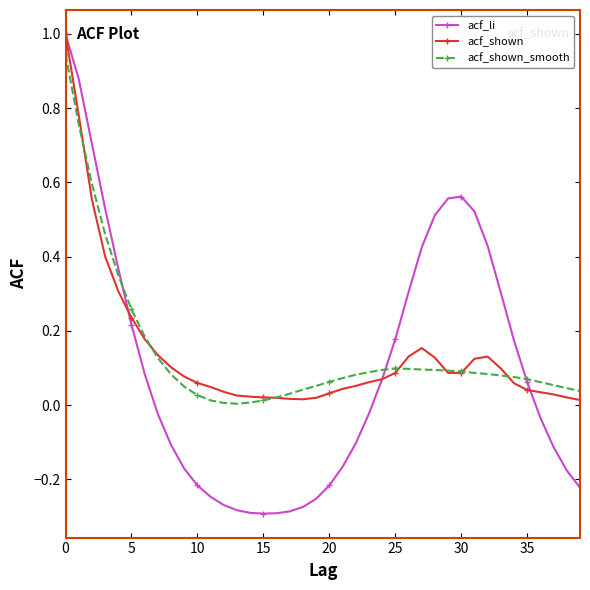

Which series has the widest spread of values?

acf_li